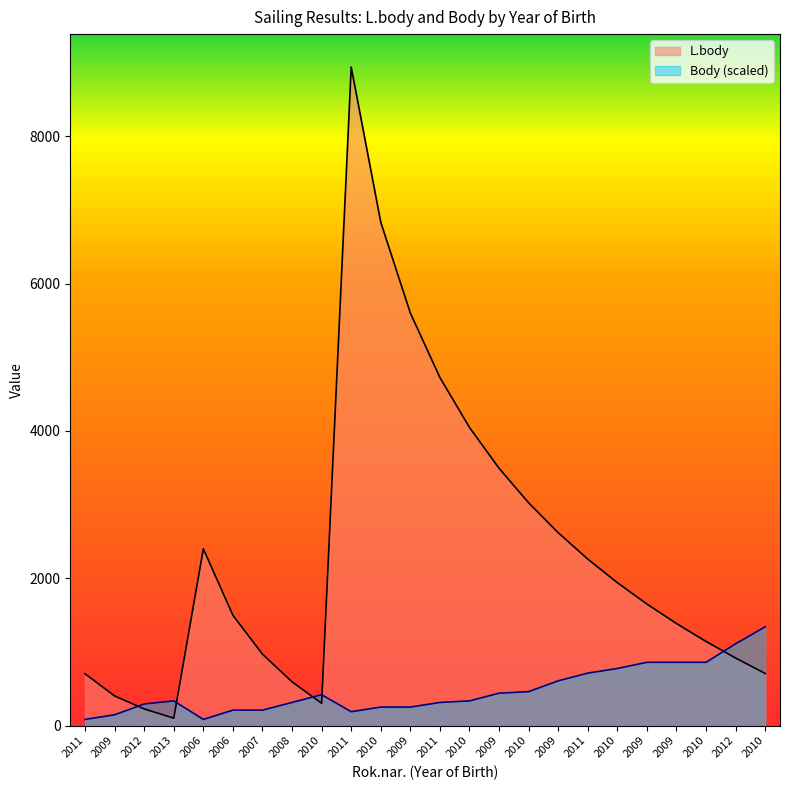

Rank the series by their maximum value, from highest to lowest.

L.body, Body (scaled)